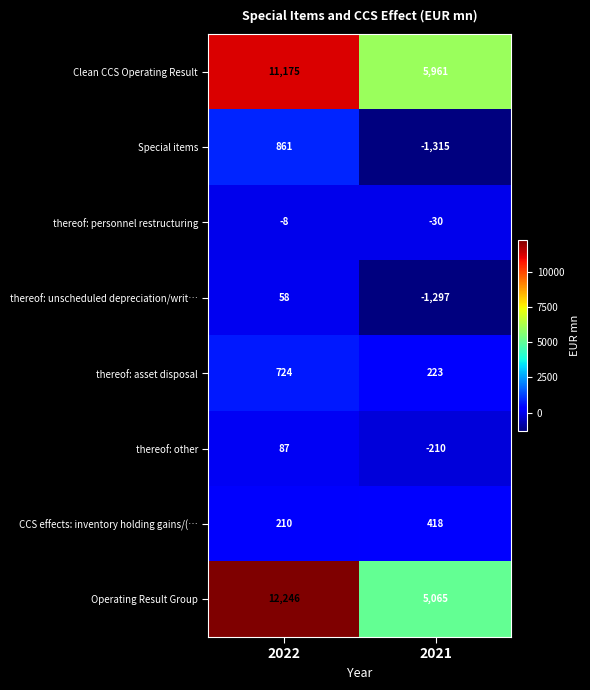

What is the difference between the maximum and minimum values in the thereof: asset disposal series?

501